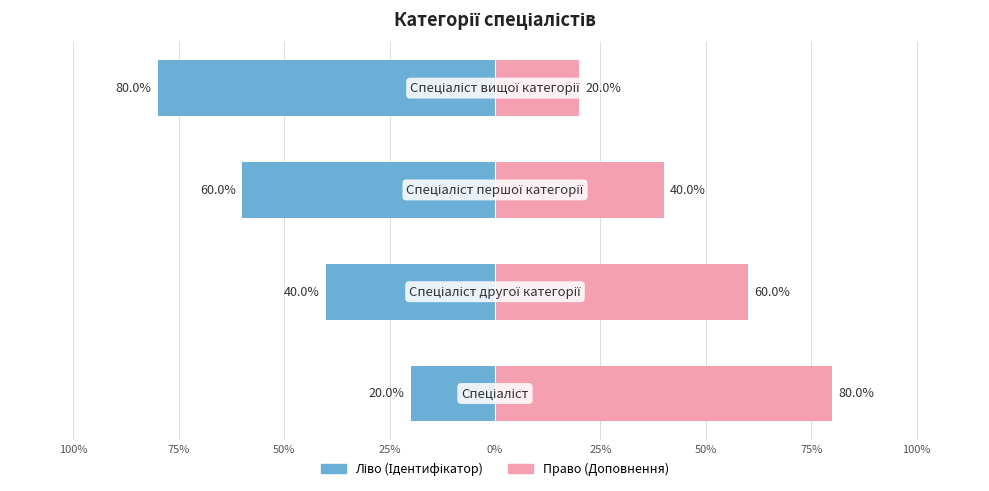

Count the Ідентифікатор (право) values in the range 40 to 80.

3